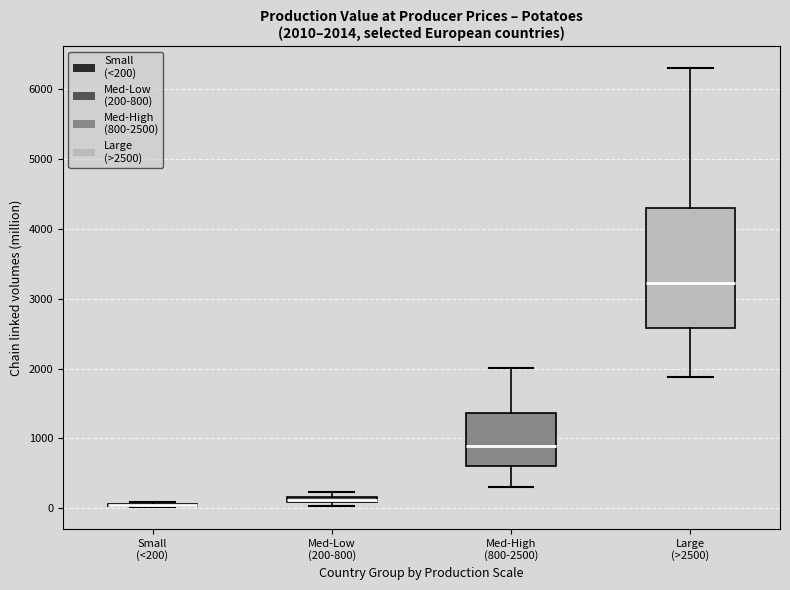

Which box is the tallest, from its lower edge to its upper edge?

Large (>2500)